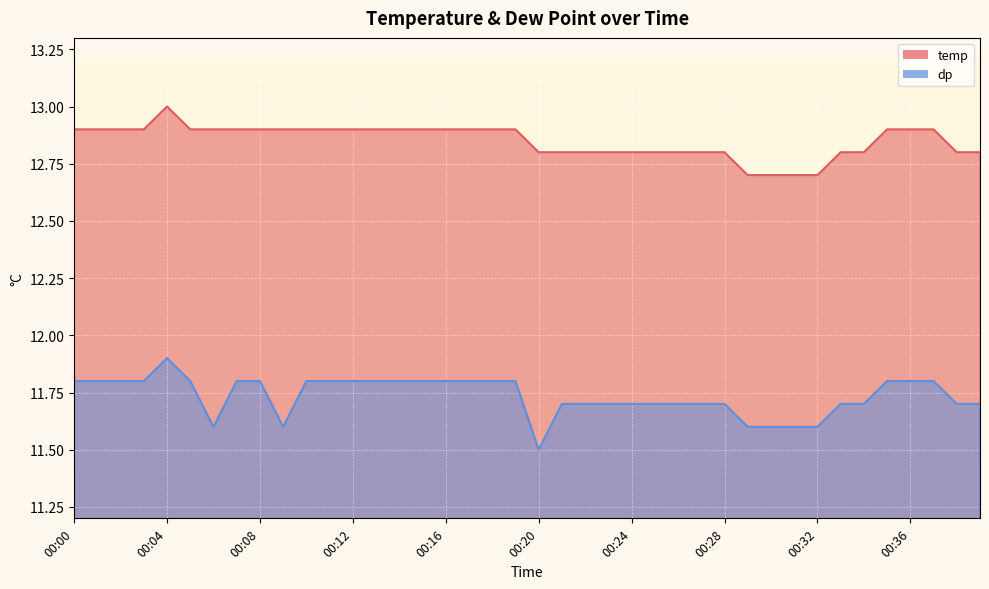

What is the difference between the maximum and minimum values in the temp series?

0.3